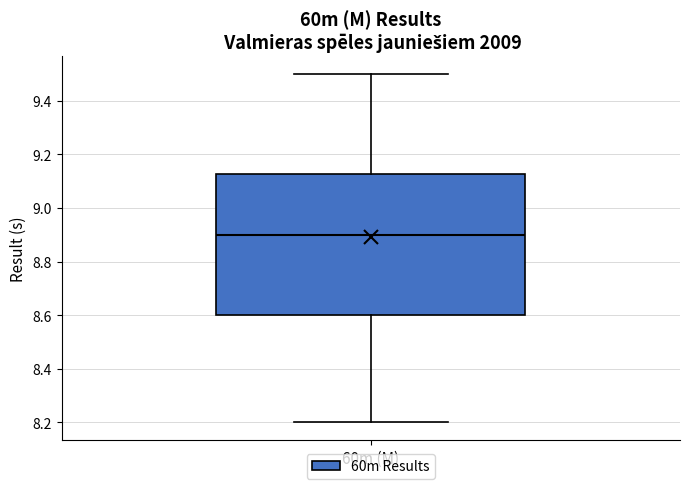

Transcribe this box plot: give where the median line is, the range the box spans, and where the two whiskers end, as read against the y-axis. The values are not printed on the chart, so give them approximately, as read against the axis.

median 8.90, box 8.60 to 9.12, whiskers 8.20 to 9.50